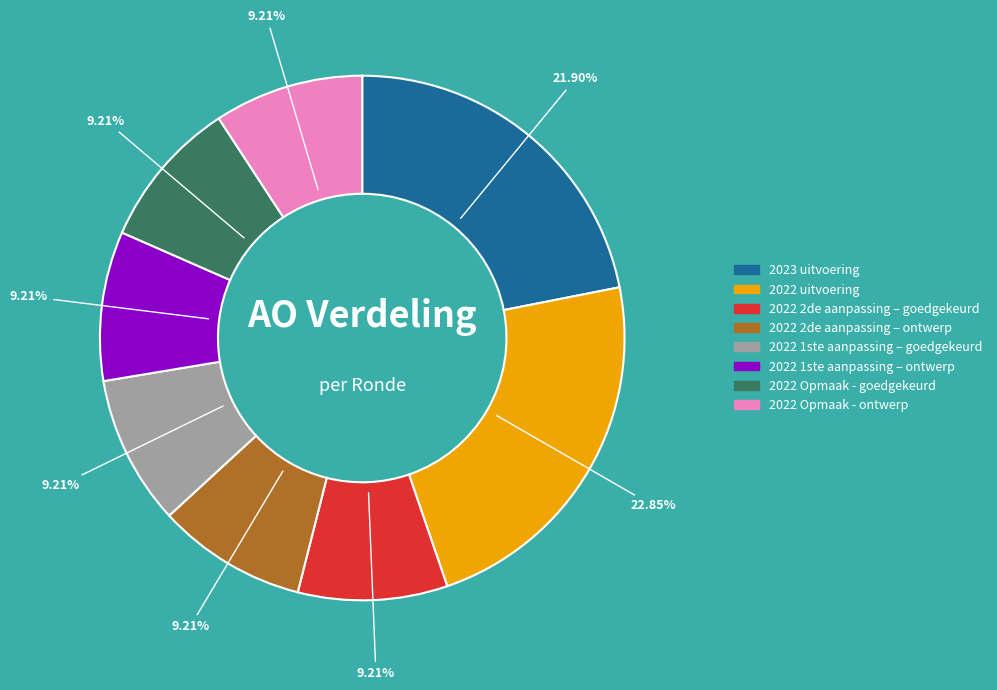

To the nearest percent, what is the combined percentage of 2022 uitvoering and 2022 2de aanpassing – ontwerp?

32%